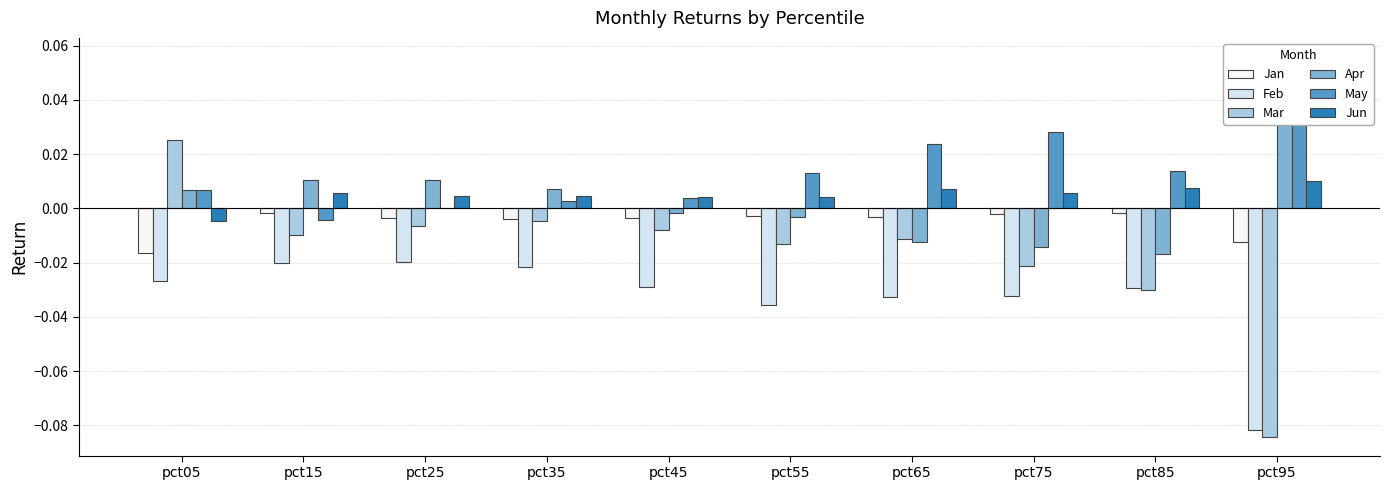

The Apr series shows -0.0 at pct65. True or false?

False